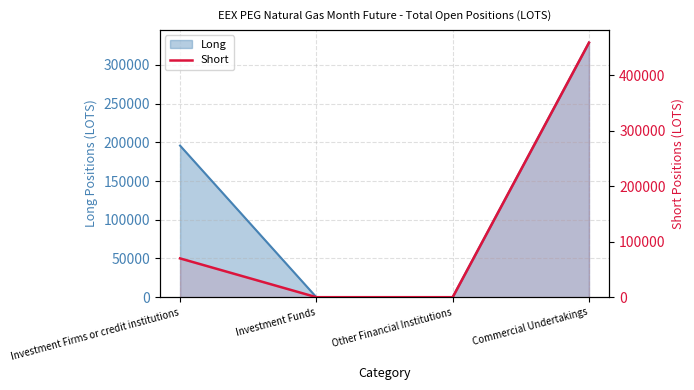

Which category has the highest value across all series?

Commercial Undertakings